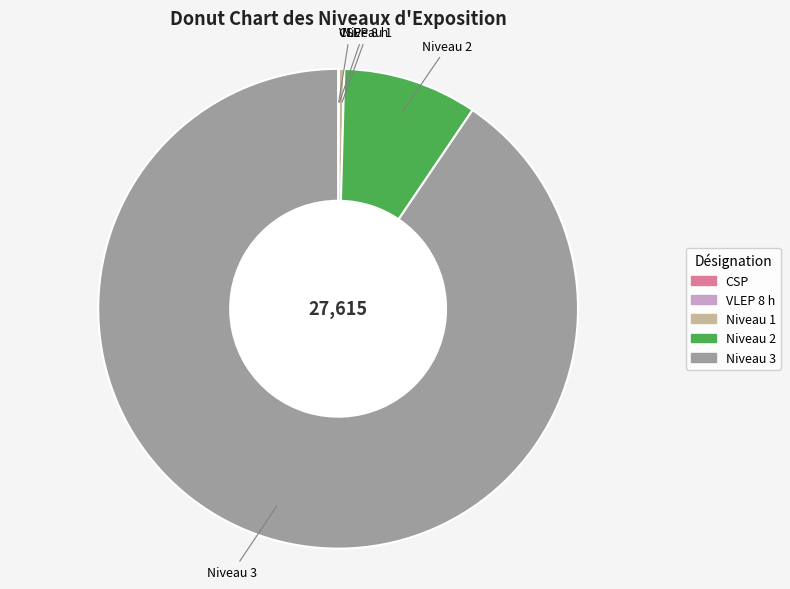

Which slice is the largest?

Niveau 3